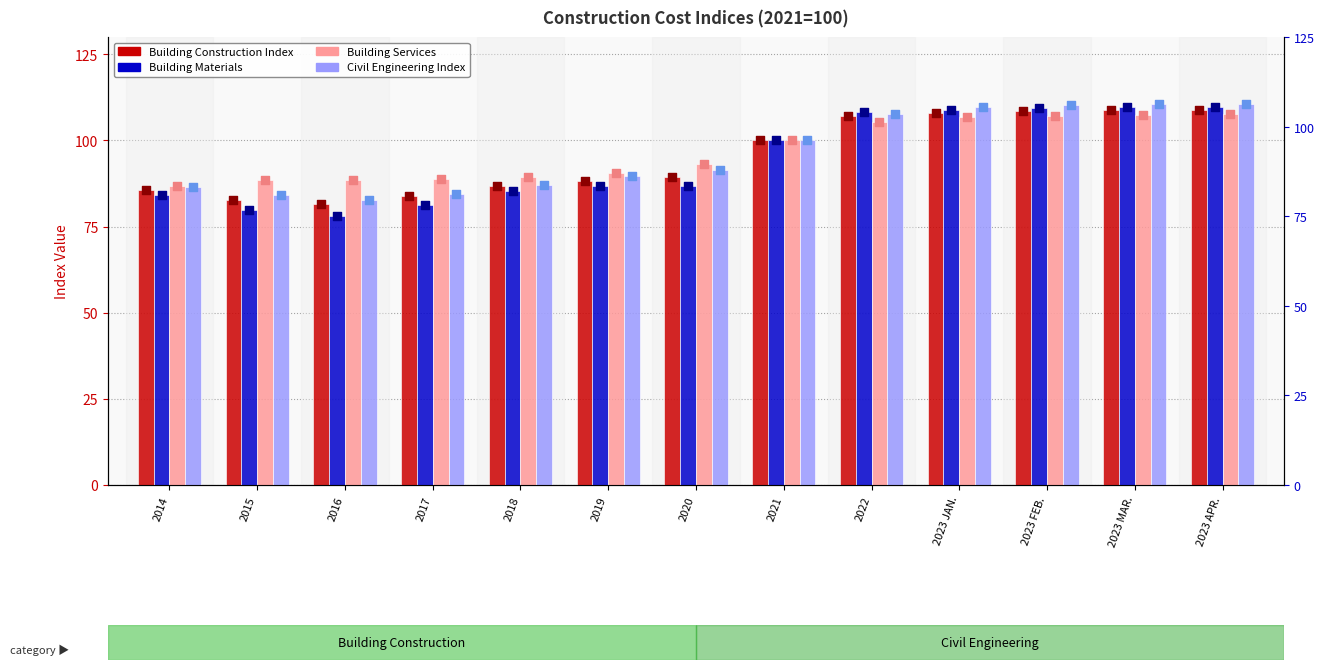

Is the value of Building Materials at 2023 FEB. greater than the value of Building Construction Index at 2017?

Yes